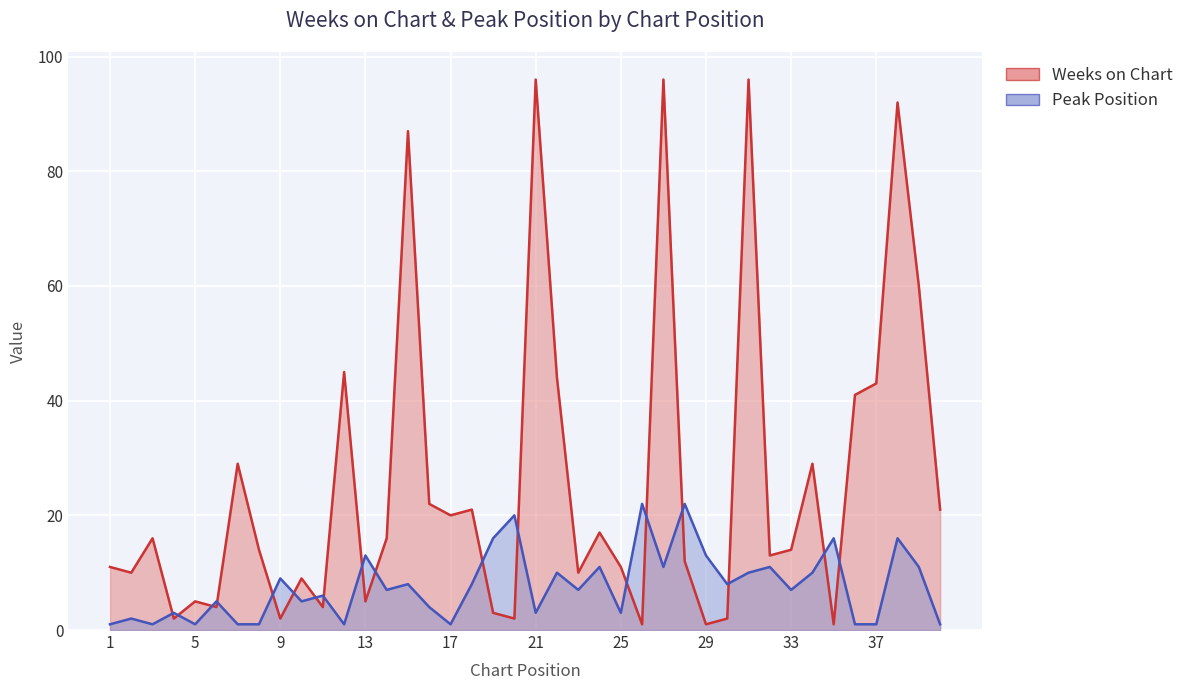

List the labels in order of Weeks on Chart value, largest first.

21, 27, 31, 38, 15, 39, 12, 22, 37, 36, 7, 34, 16, 18, 40, 17, 24, 3, 14, 8, 33, 32, 28, 1, 25, 2, 23, 10, 5, 13, 6, 11, 19, 4, 9, 20, 30, 26, 29, 35